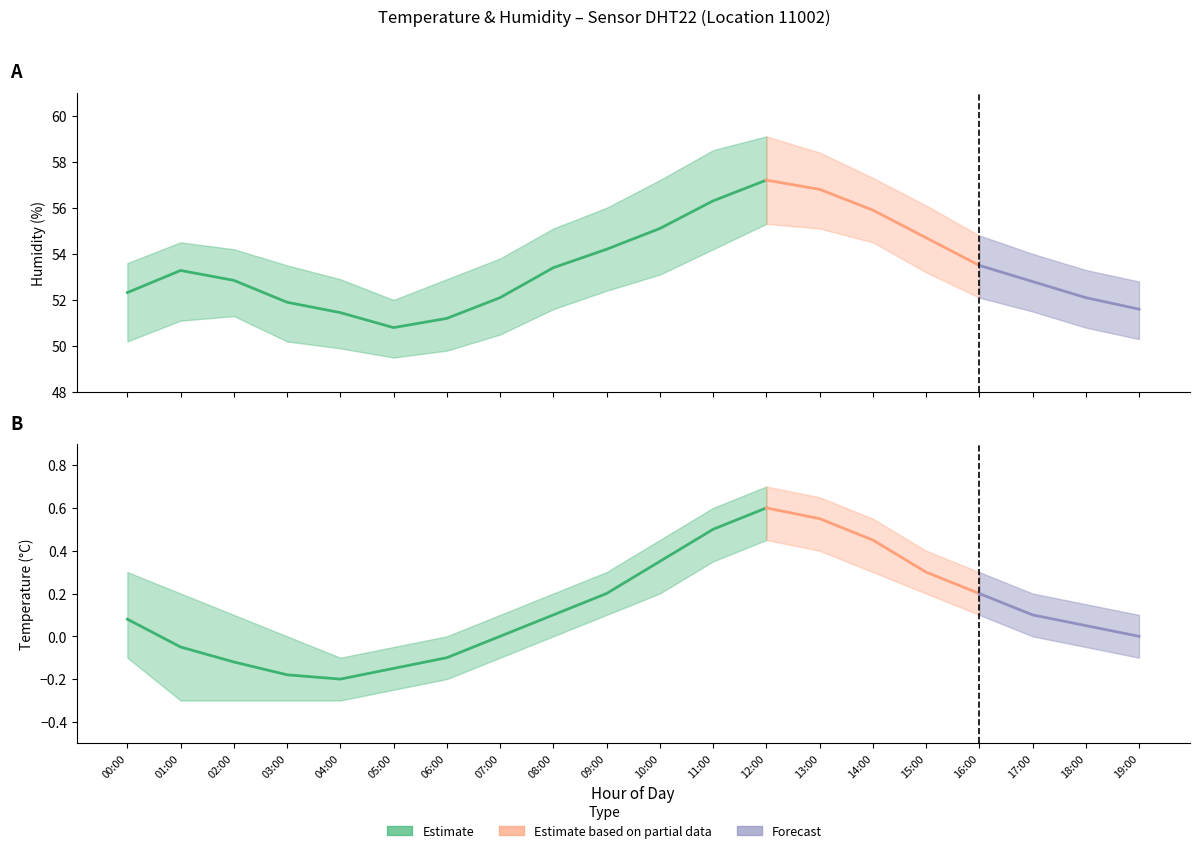

List the series in order of their peak value, highest first.

humidity_upper, humidity_mean, humidity_lower, temperature_upper, temperature_mean, temperature_lower